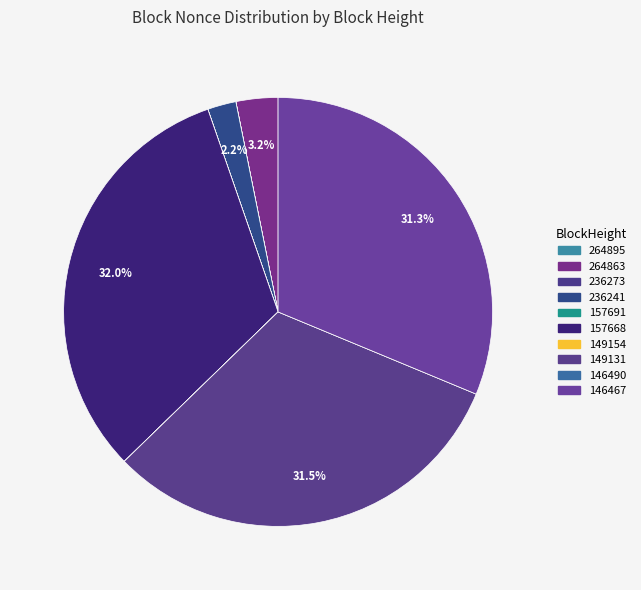

What is the change in value from 157691 to 157668?

+63291